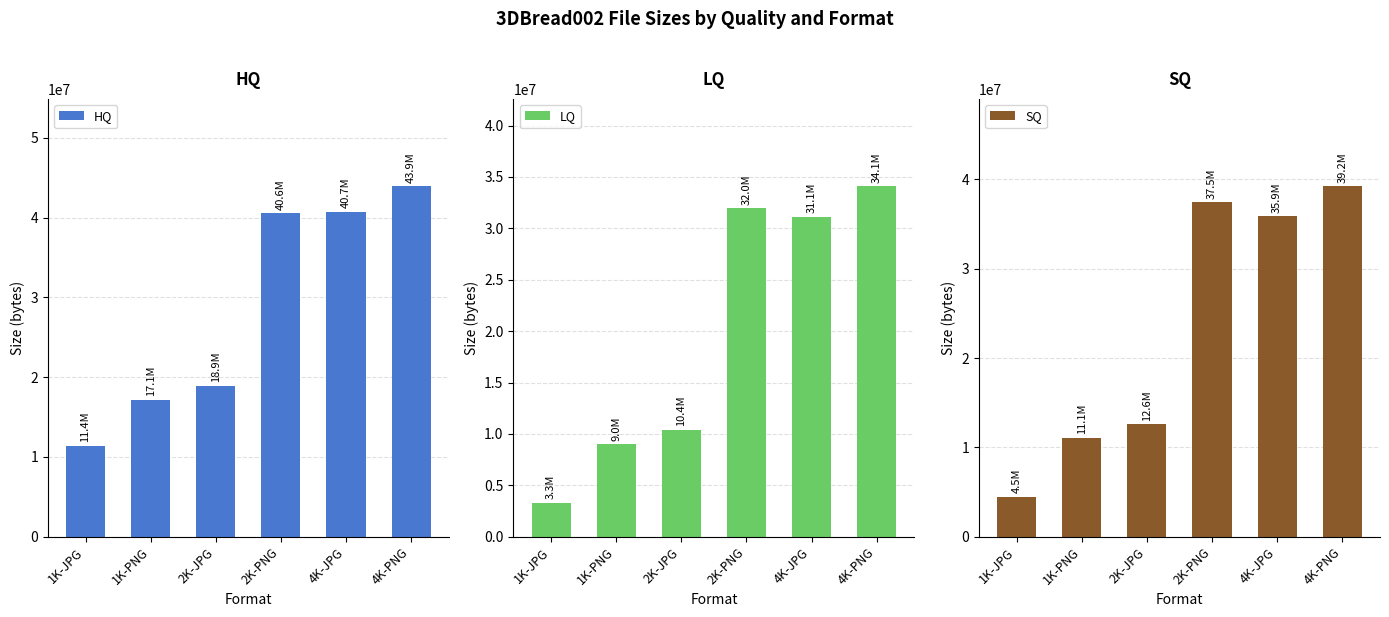

Reading left to right, transcribe all the data shown in this chart.

HQ: 1K-JPG=11401728	1K-PNG=17144677	2K-JPG=18920041	2K-PNG=40566175	4K-JPG=40706310	4K-PNG=43893946
LQ: 1K-JPG=3284993	1K-PNG=8993458	2K-JPG=10422098	2K-PNG=31972796	4K-JPG=31111381	4K-PNG=34076424
SQ: 1K-JPG=4469531	1K-PNG=11091835	2K-JPG=12566872	2K-PNG=37467875	4K-JPG=35908142	4K-PNG=39217781